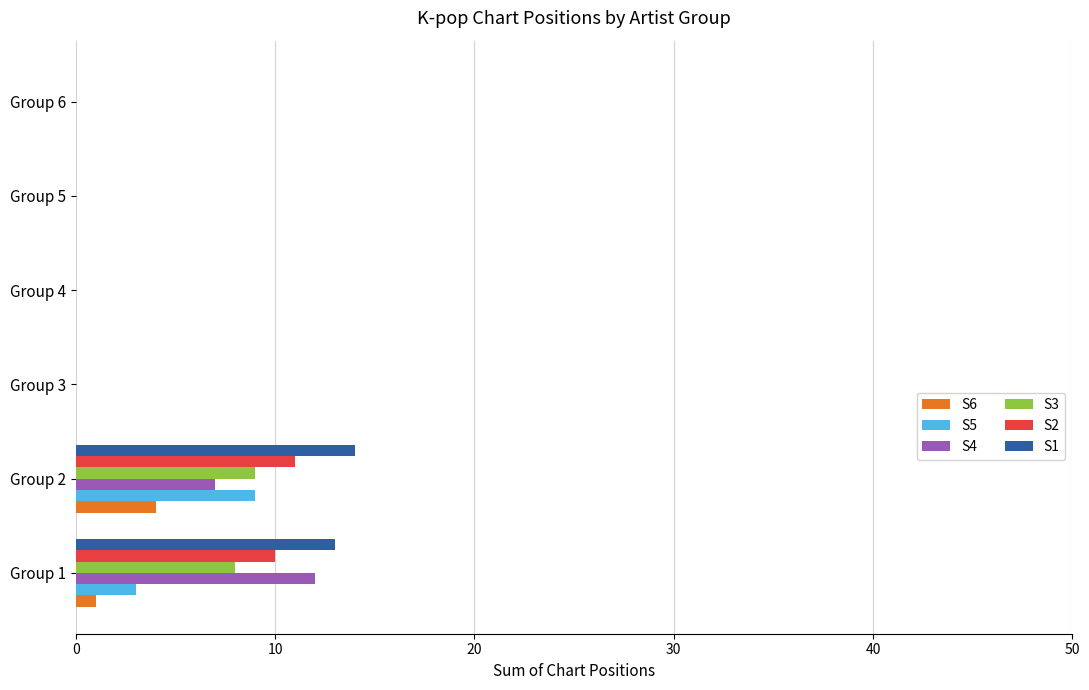

What is the sum of all S6 values?

5